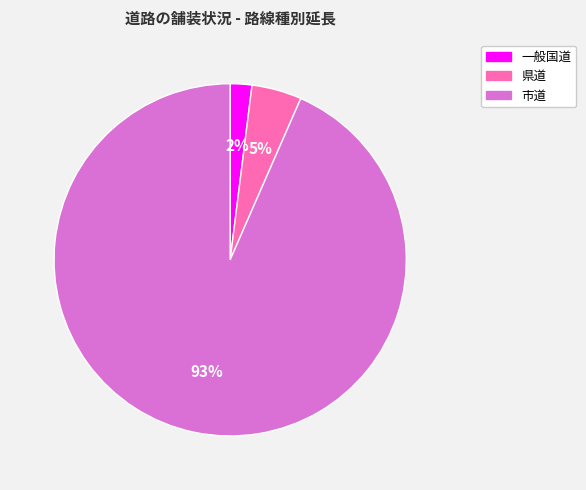

Between 市道 and 県道, which is larger?

市道